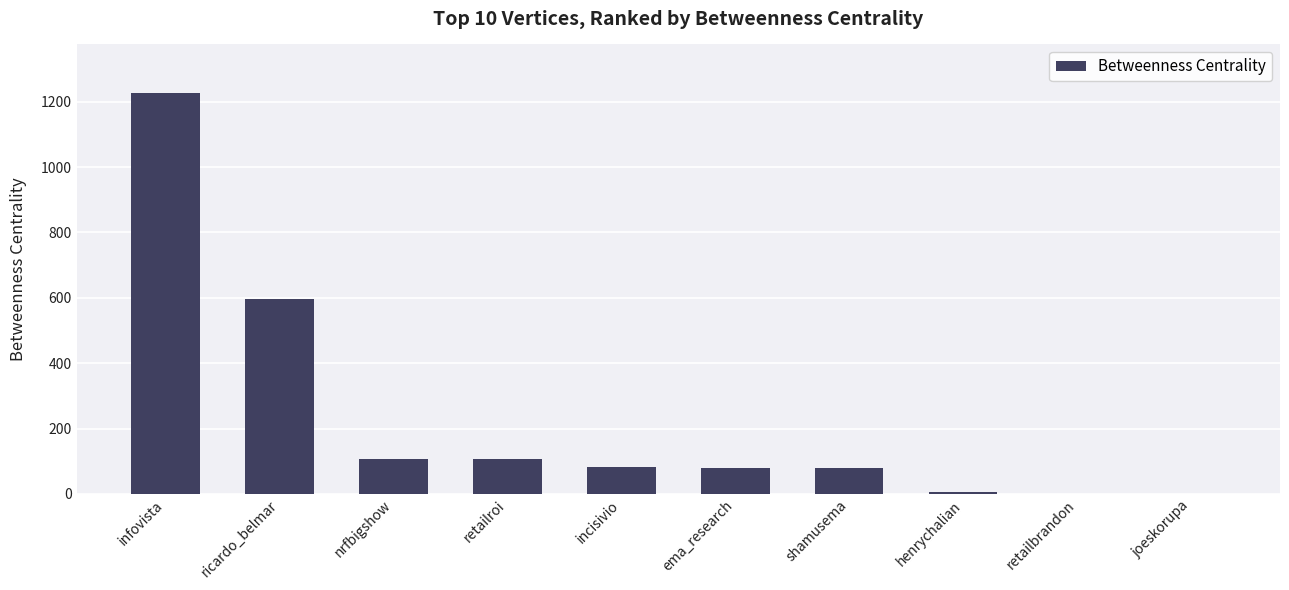

Which category has the highest value across all series?

infovista